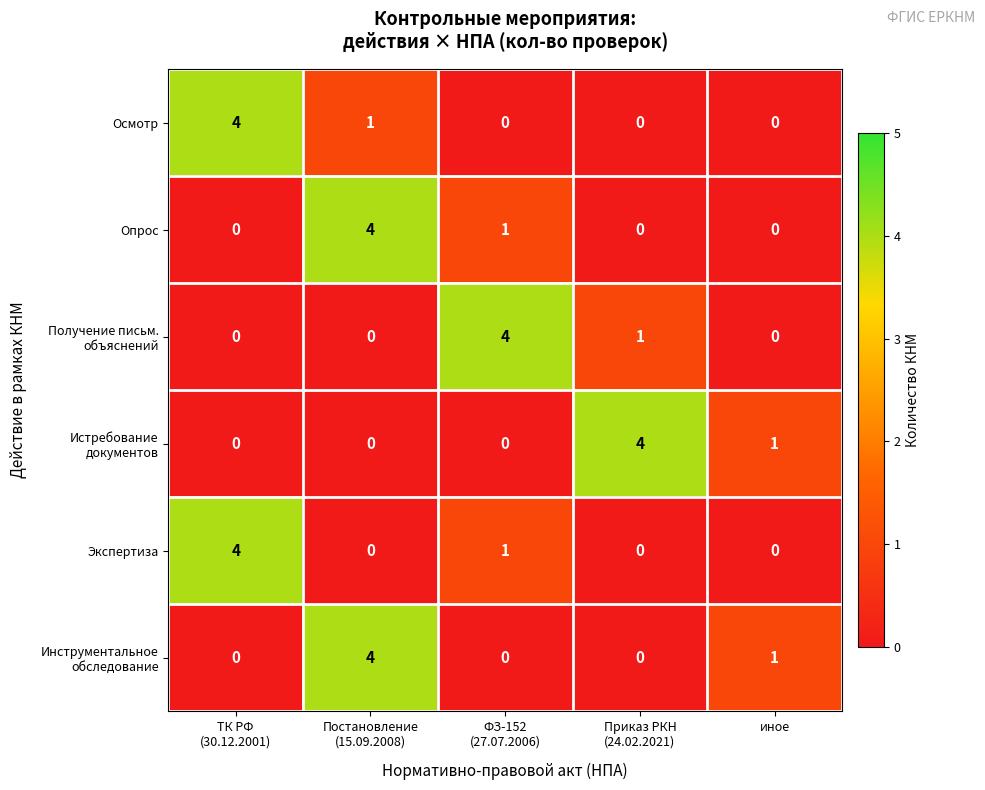

What is the greatest value displayed?

4